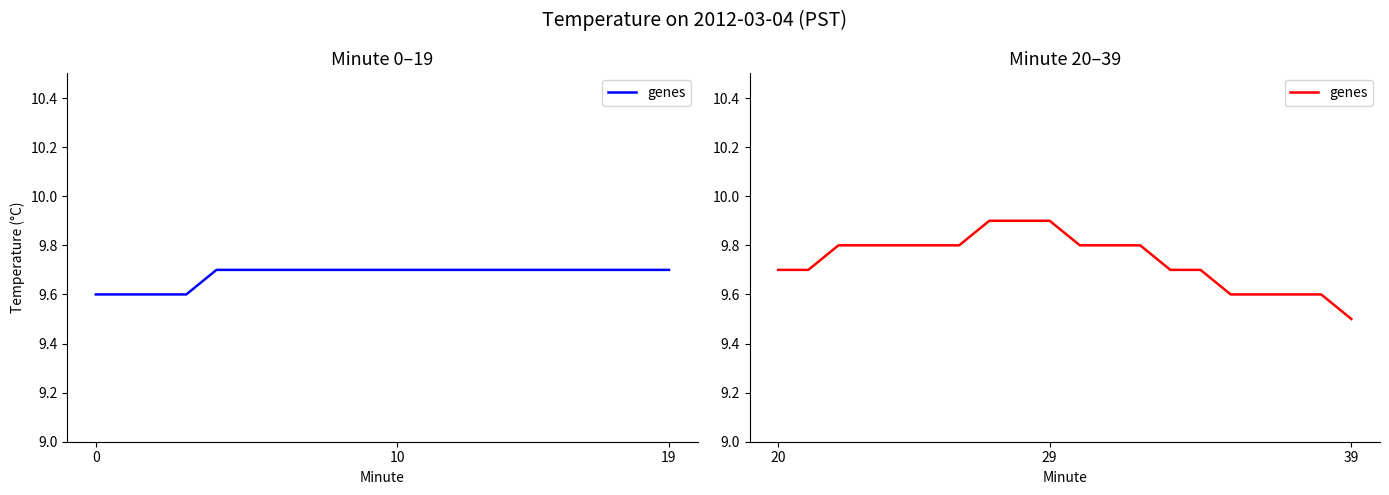

What is the difference between the maximum and minimum values?

0.4